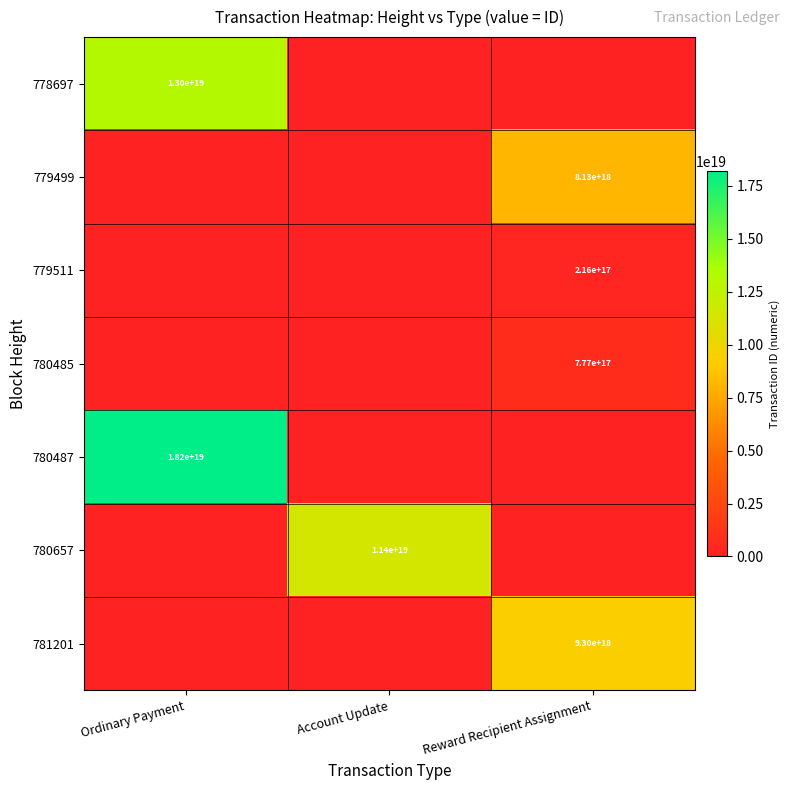

True or false: 780657 has a value of 6762599145345434624 at Account Update.

False